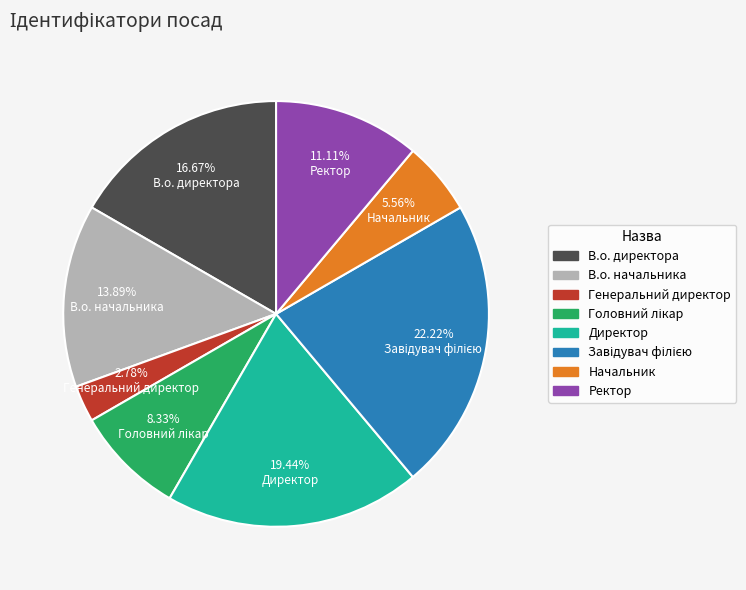

What is the smallest slice in the pie chart?

Генеральний директор